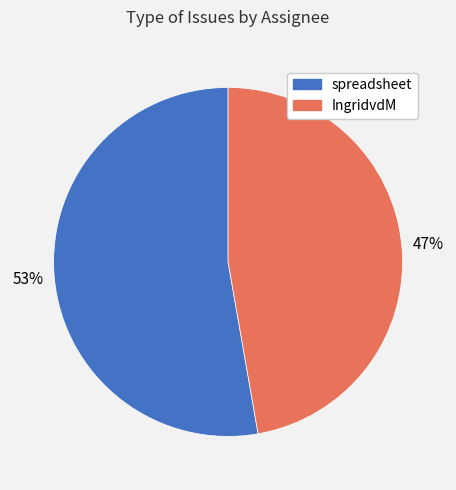

Count the number of slices in the pie.

2